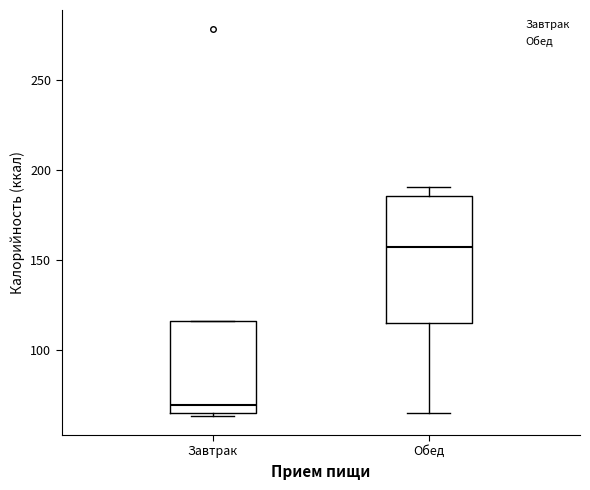

Which box has the highest median line?

Обед